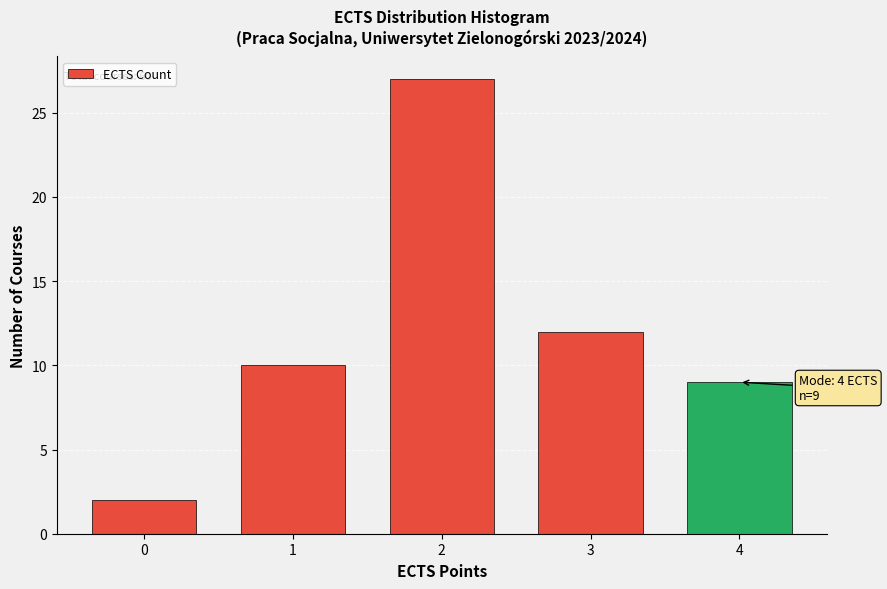

Reading left to right, extract all data points from this chart.

0=2	1=10	2=27	3=12	4=9